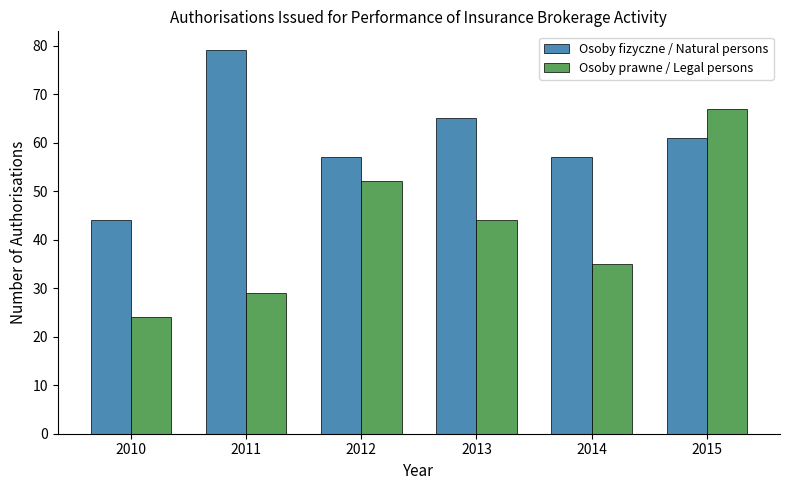

At which category does the chart reach its peak across all series?

2011